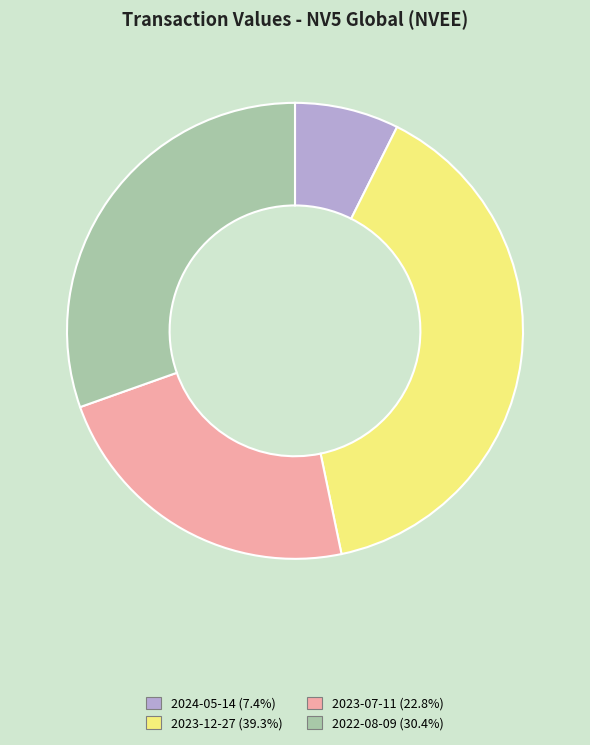

Does 2023-07-11 account for over 50% of the chart?

No